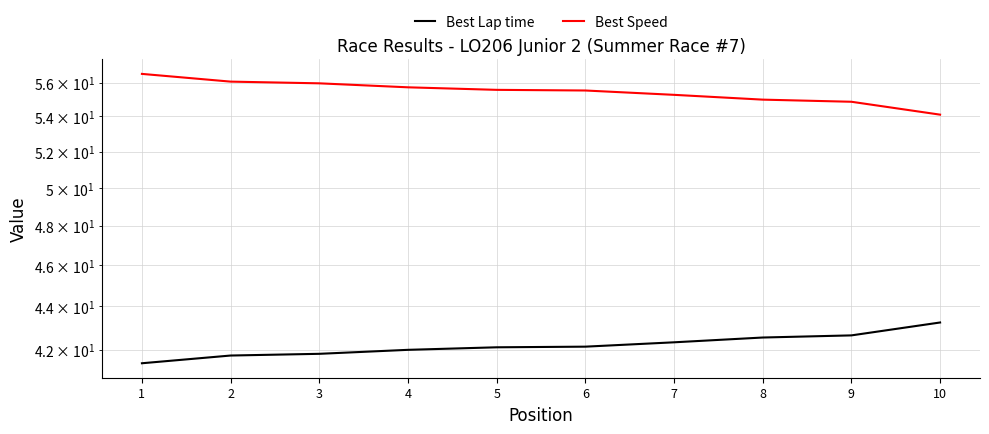

Where does the Best Speed series first go above 55?

1